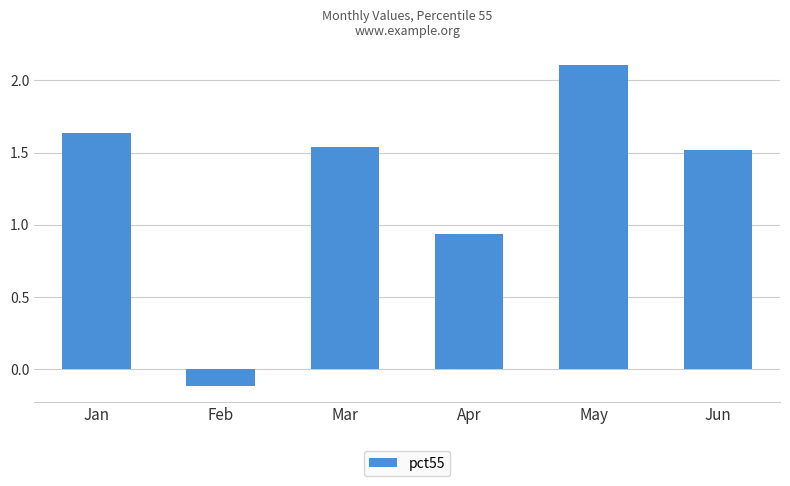

What is the sum of the values at Jun and May?

3.6